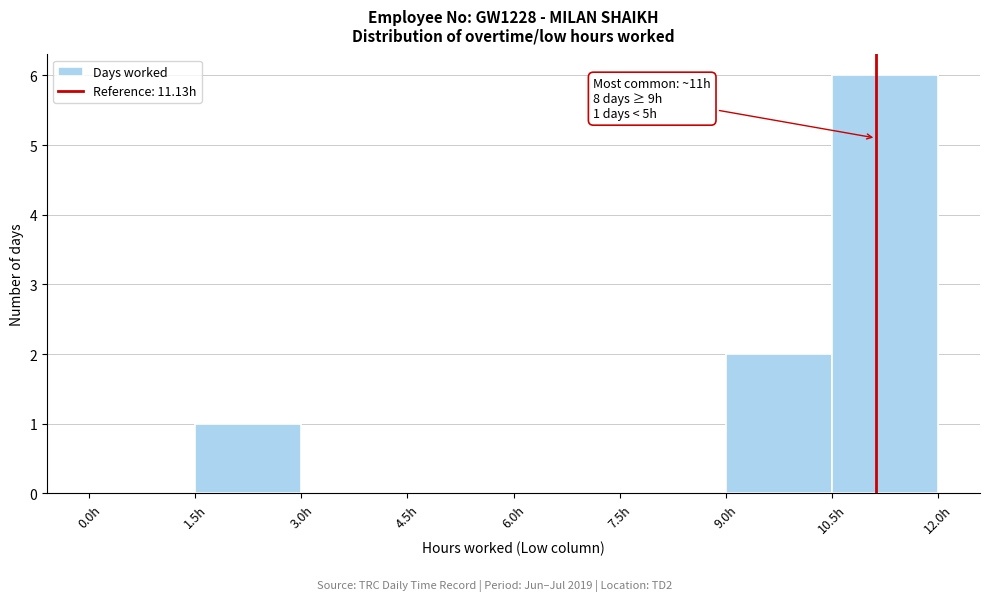

Over which range of the x-axis is the bar tallest?

10.5 to 12.0